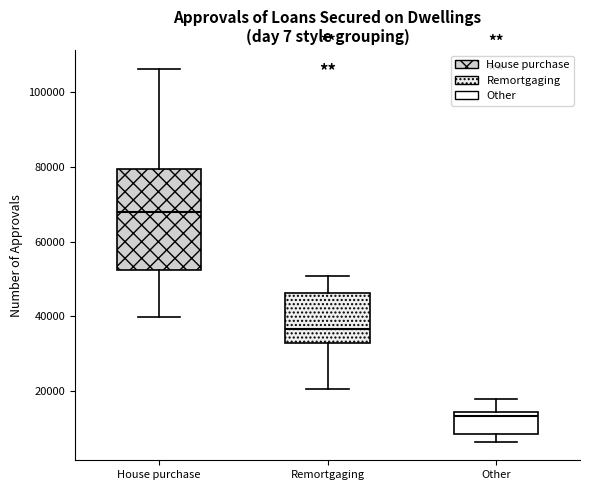

Comparing the boxes themselves (not the whiskers), which one is the tallest?

House purchase